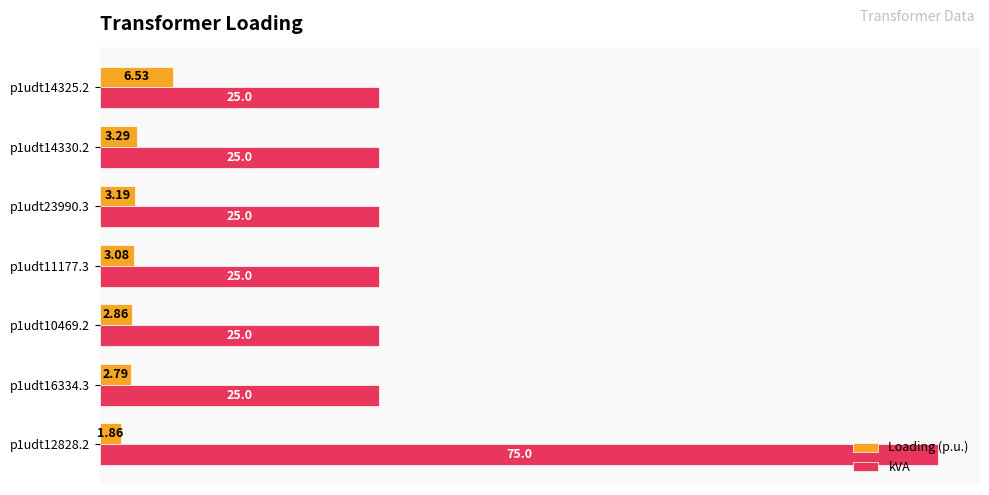

Rank the series at p1udt14325.2 from highest to lowest value.

kVA, Loading (p.u.)